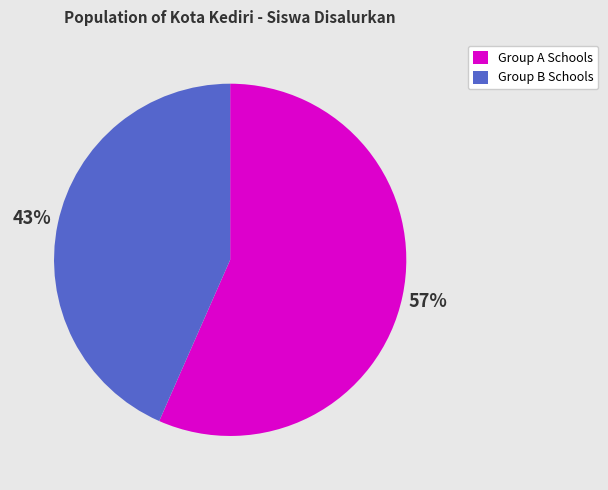

How many slices are in this pie chart?

2